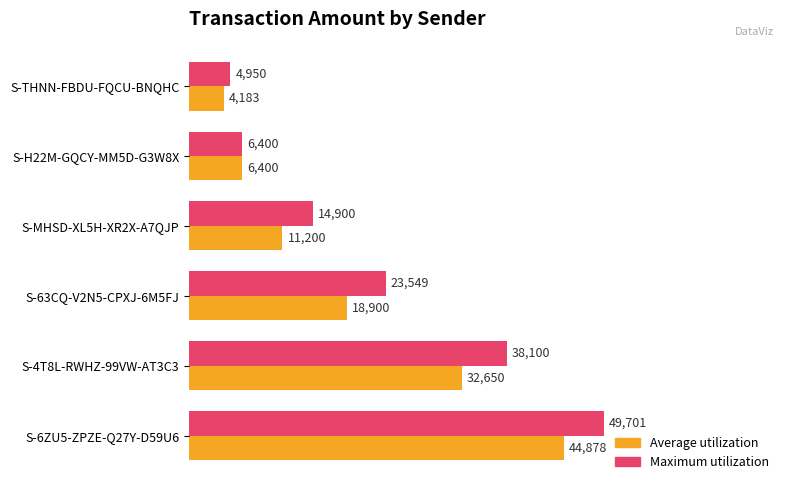

Count the number of data series in this chart.

2